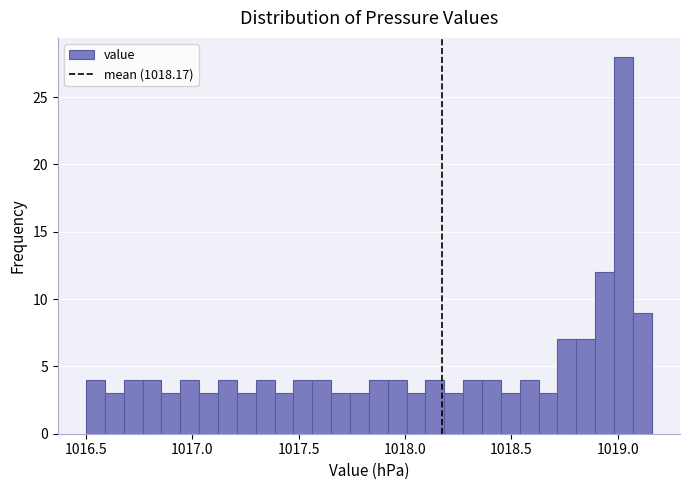

Around what value on the x-axis is the tallest bar? Give the approximate position of its centre, as read against the axis.

1019.05